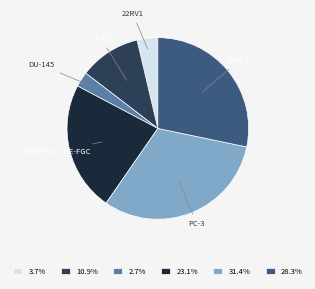

Is there a majority slice in this chart?

No